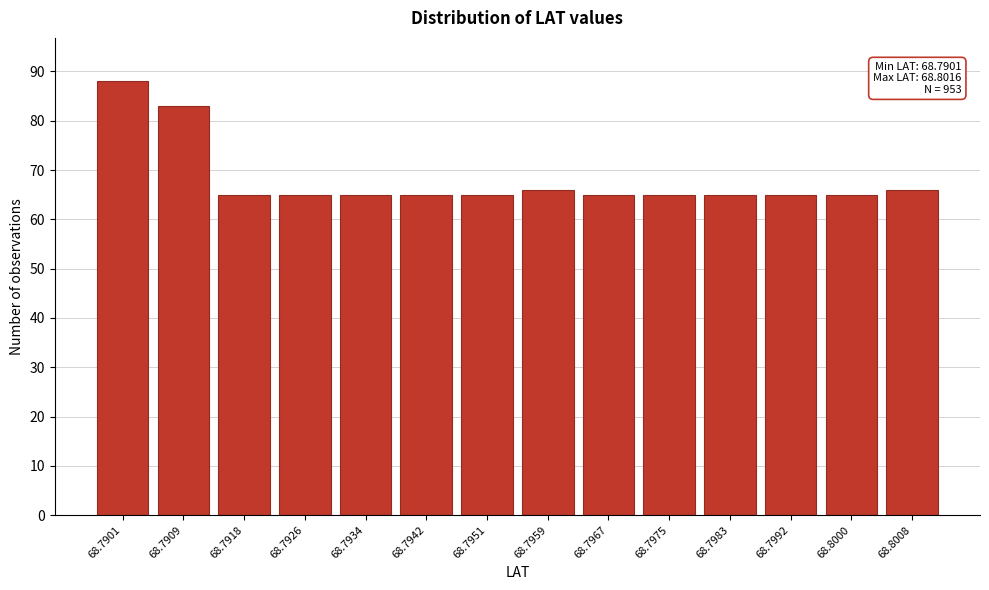

Reading left to right, transcribe all the data shown in this chart.

88	83	65	65	65	65	65	66	65	65	65	65	65	66